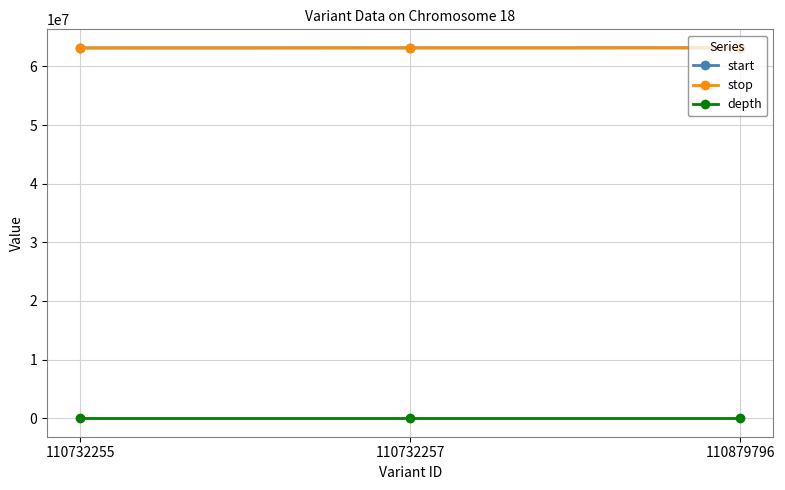

What is the difference between the start values at 110732255 and 110879796?

17713